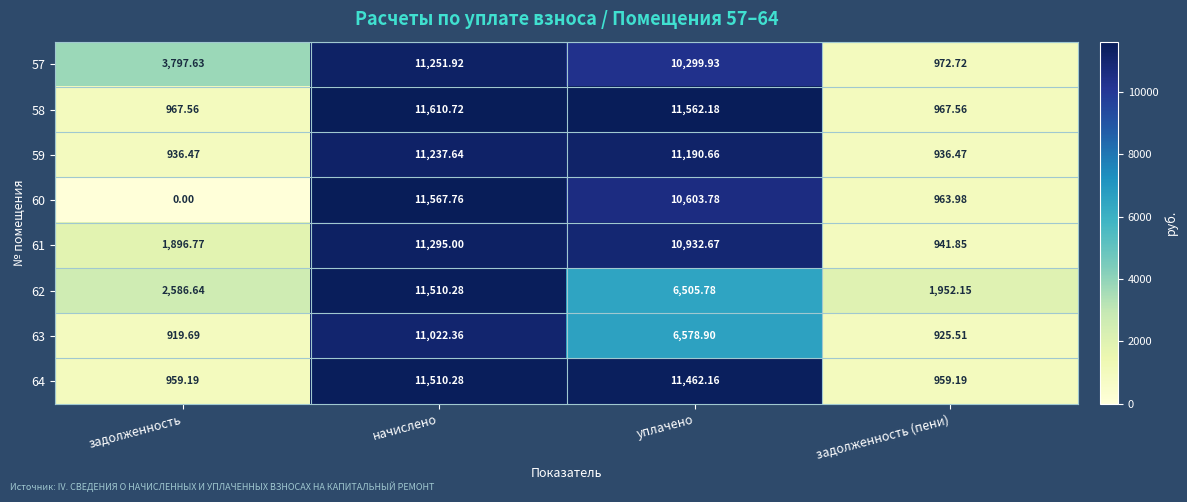

List the labels in order of 62 value, largest first.

начислено, уплачено, задолженность, задолженность (пени)